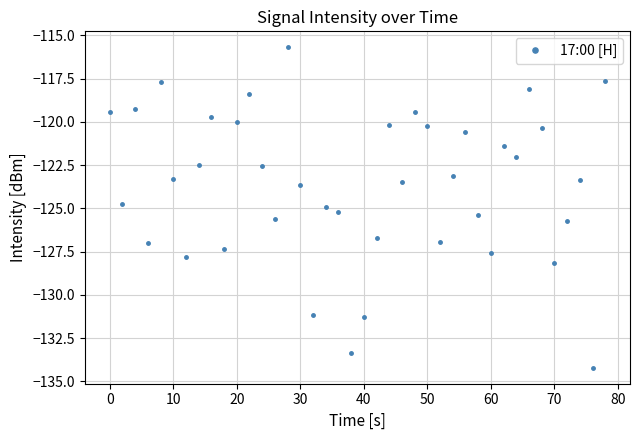

How many interior local peaks (higher than both neighbors) does the data have?

12